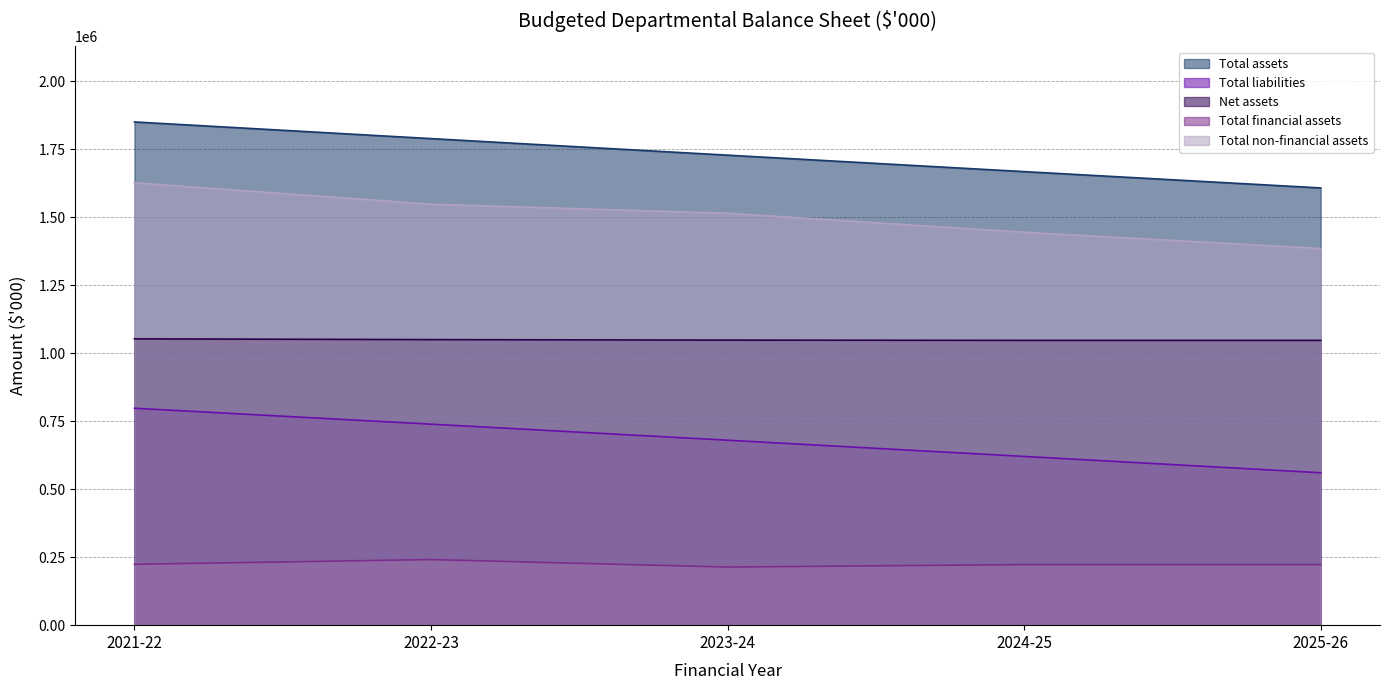

In 2022-23 Budget, how many points are higher than both neighbors (excluding endpoints)?

1